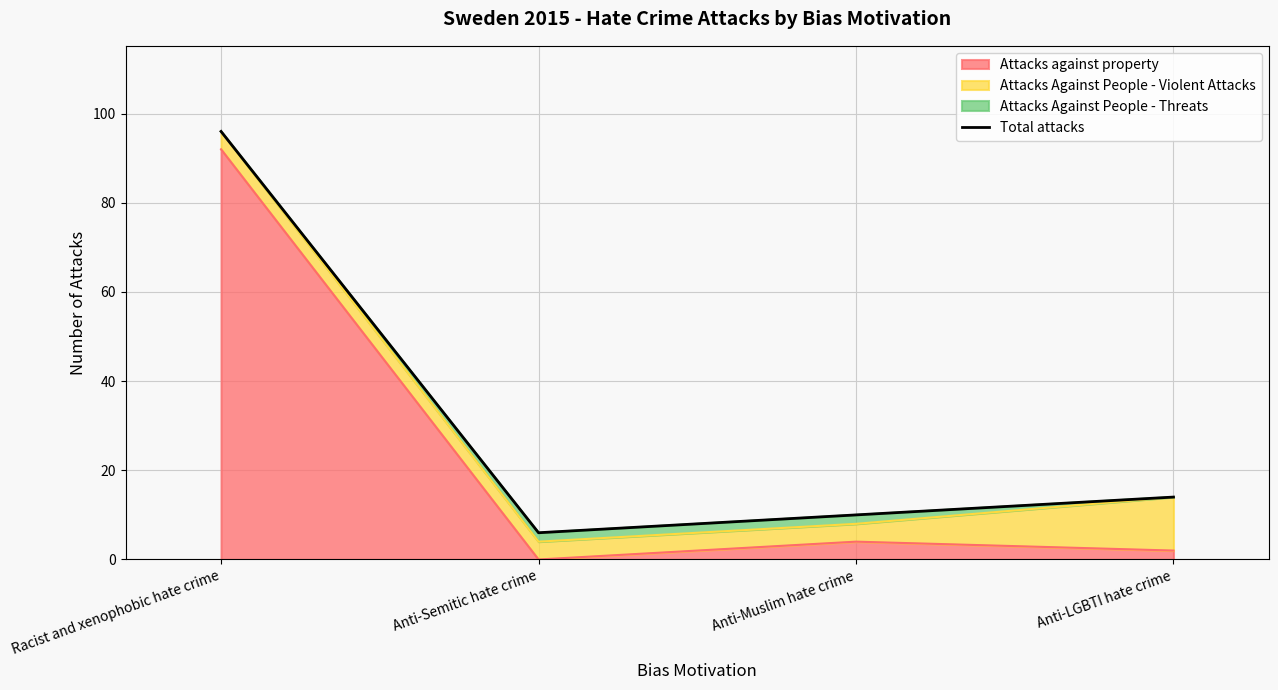

Between Anti-LGBTI hate crime and Racist and xenophobic hate crime, which is larger?

Racist and xenophobic hate crime